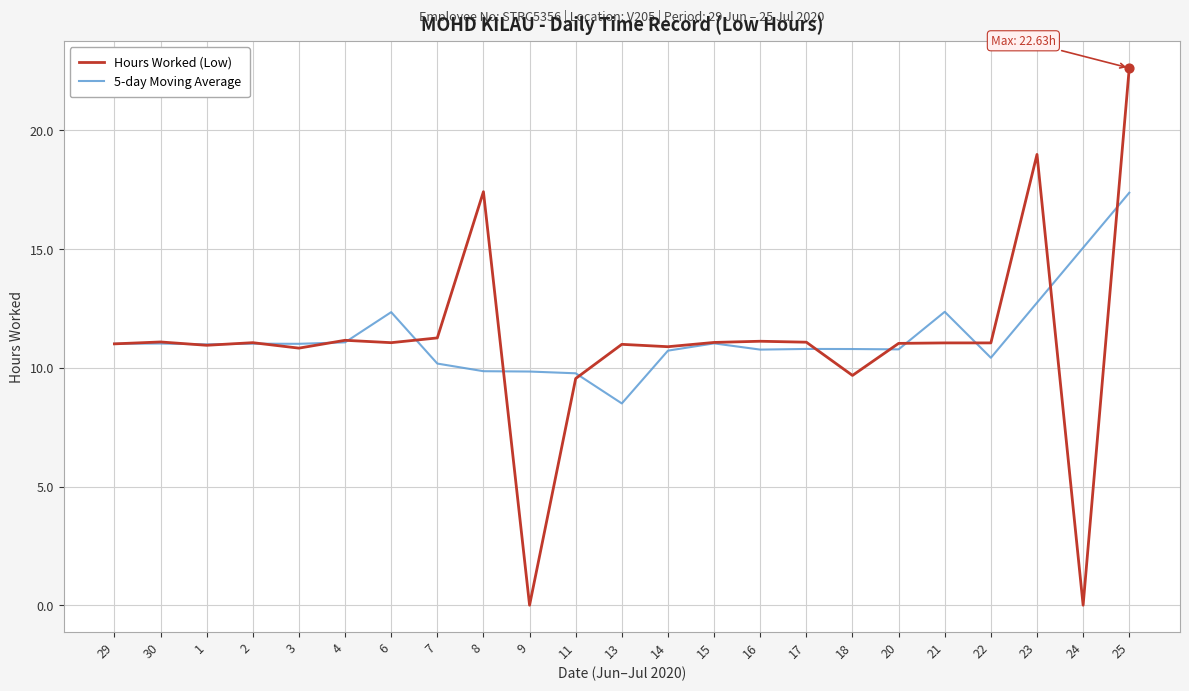

What is the spread (max minus min) of values at 9?

9.8